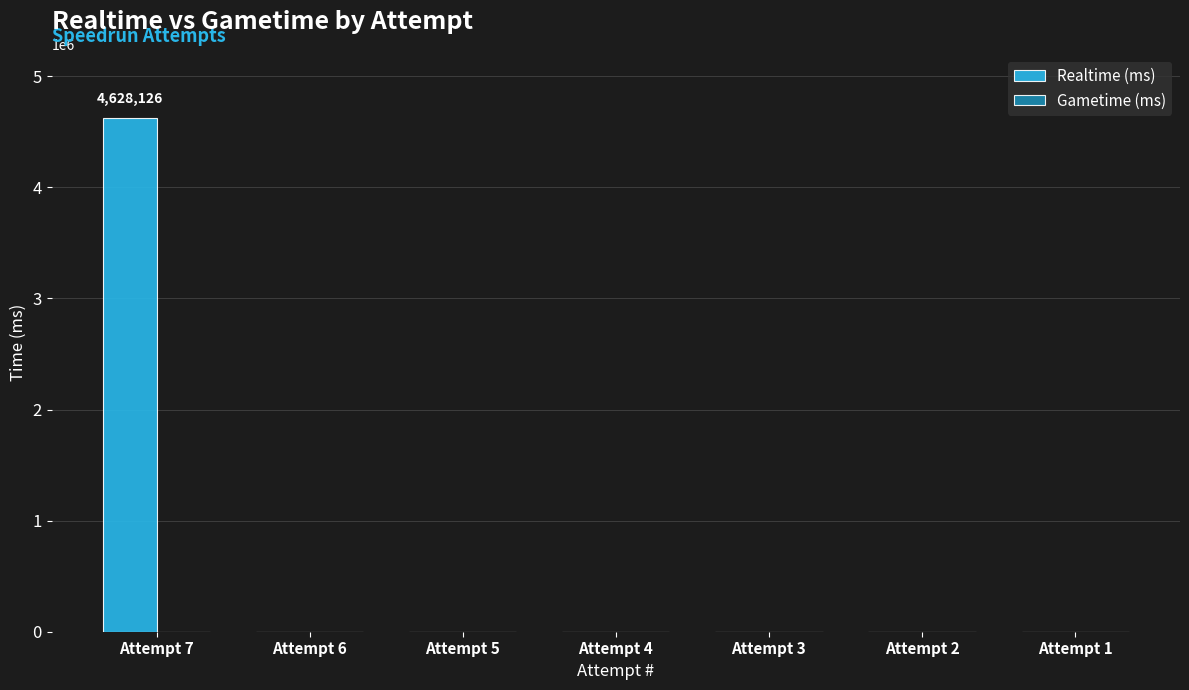

What is the maximum value shown in the chart?

4628126